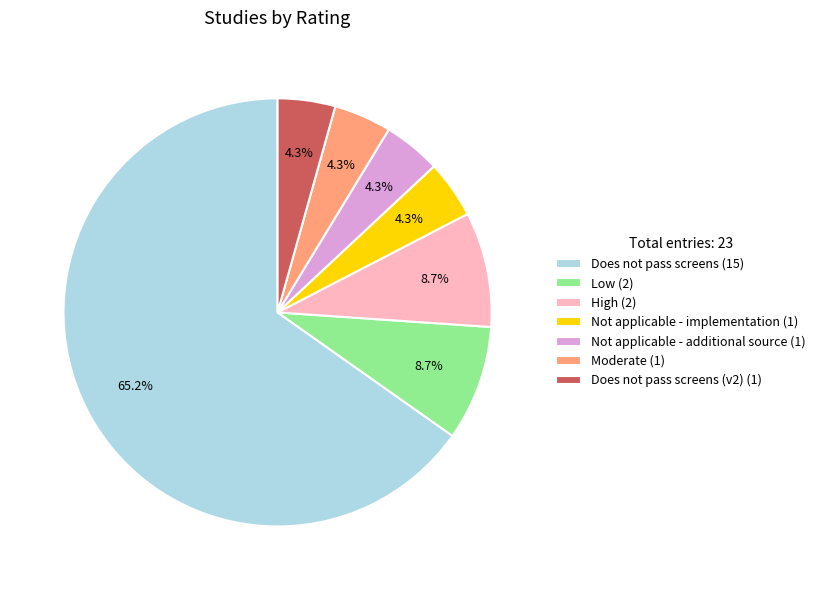

Combined, what portion of the pie is Moderate (1) and Does not pass screens (15)?

69.6%